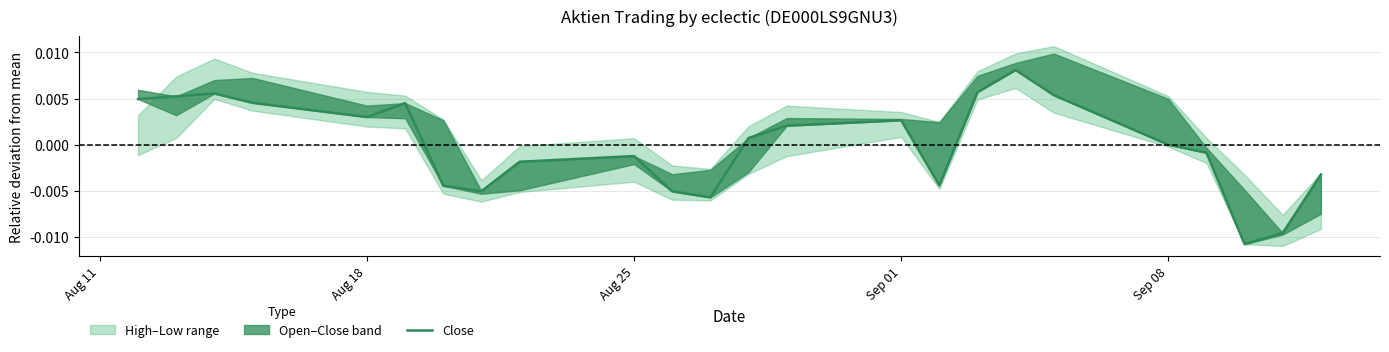

How many values are below zero?

12